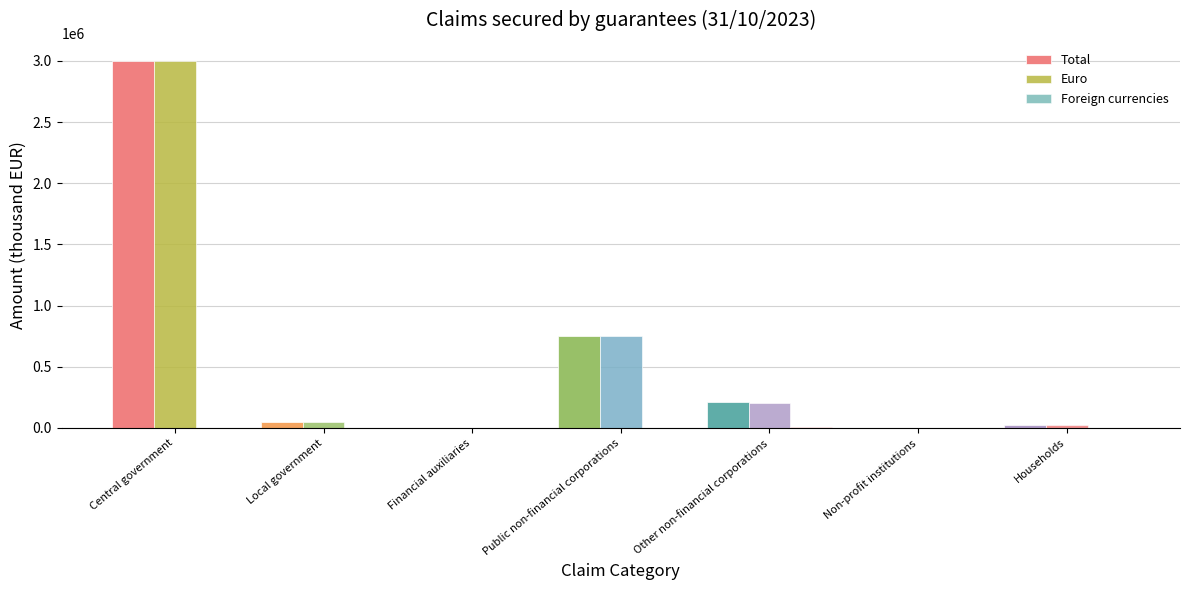

What is the value of the Foreign currencies bar at the 5th from the left?

6839